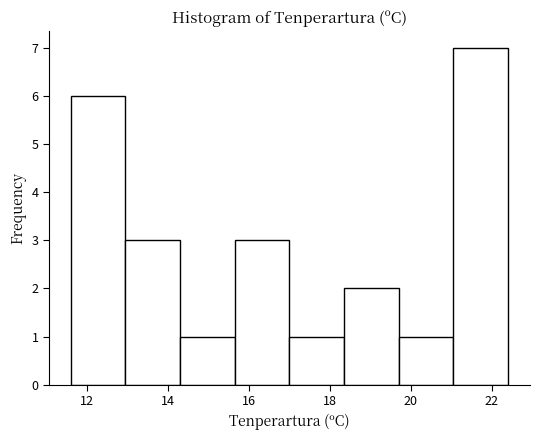

Reading left to right, transcribe this chart: for each bar, give the range it covers on the x-axis and its height. Neither the bar edges nor the heights are printed on the chart, so give them approximately, as read against the axes.

11.60 to 12.95: 6
12.95 to 14.30: 3
14.30 to 15.65: 1
15.65 to 17.00: 3
17.00 to 18.35: 1
18.35 to 19.70: 2
19.70 to 21.05: 1
21.05 to 22.40: 7